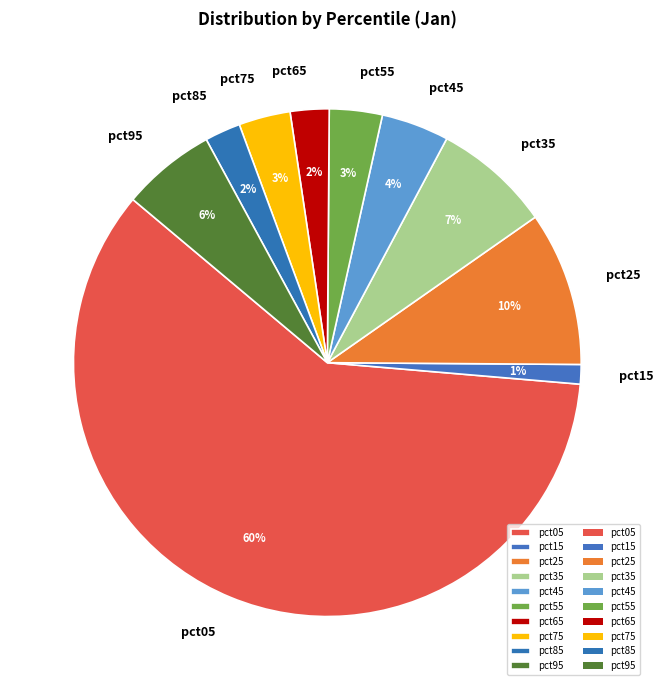

Between pct25 and pct45, which is larger?

pct25